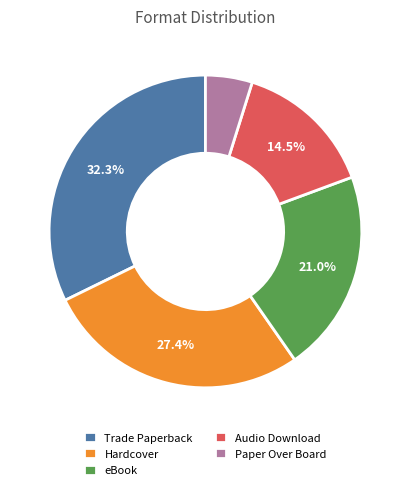

Rank the categories by value from lowest to highest.

Paper Over Board, Audio Download, eBook, Hardcover, Trade Paperback